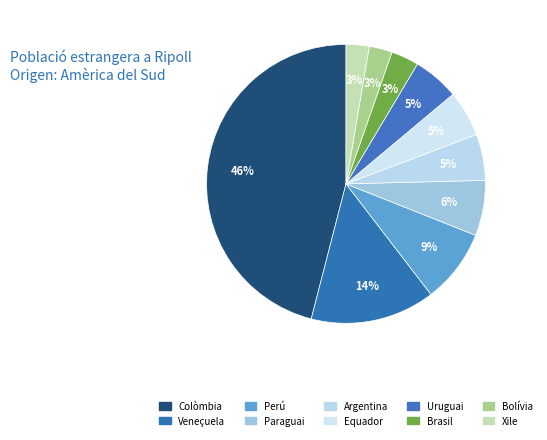

To the nearest percent, what portion does Bolívia represent?

3%